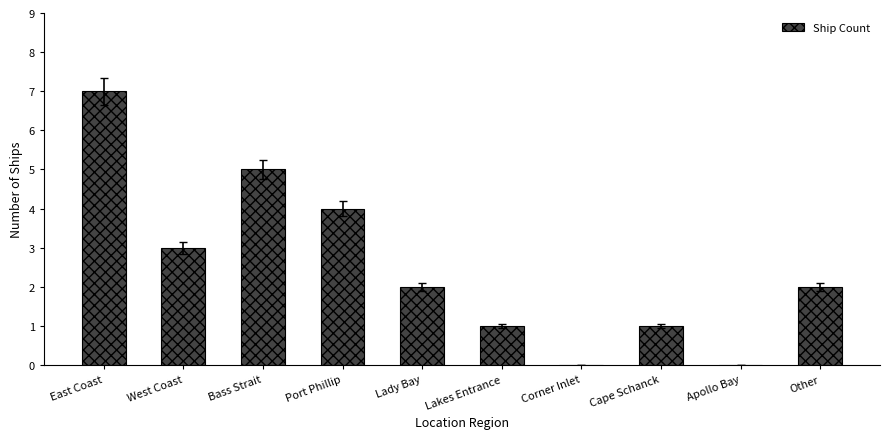

Which has a higher value, Lady Bay or Apollo Bay?

Lady Bay